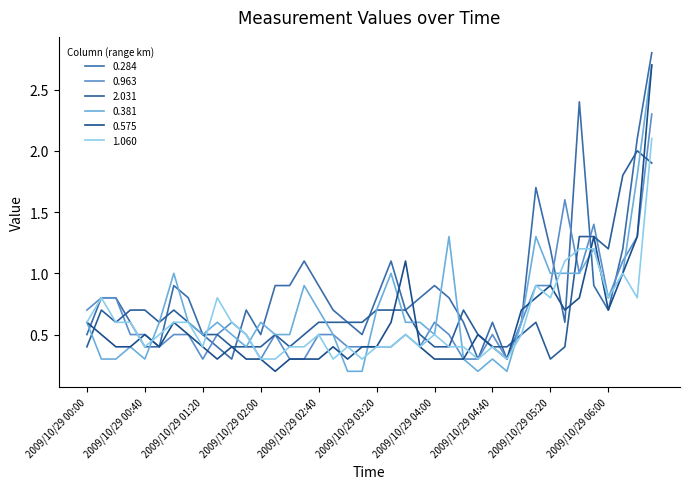

How many intersections are there between 0.381 and 2.031?

8